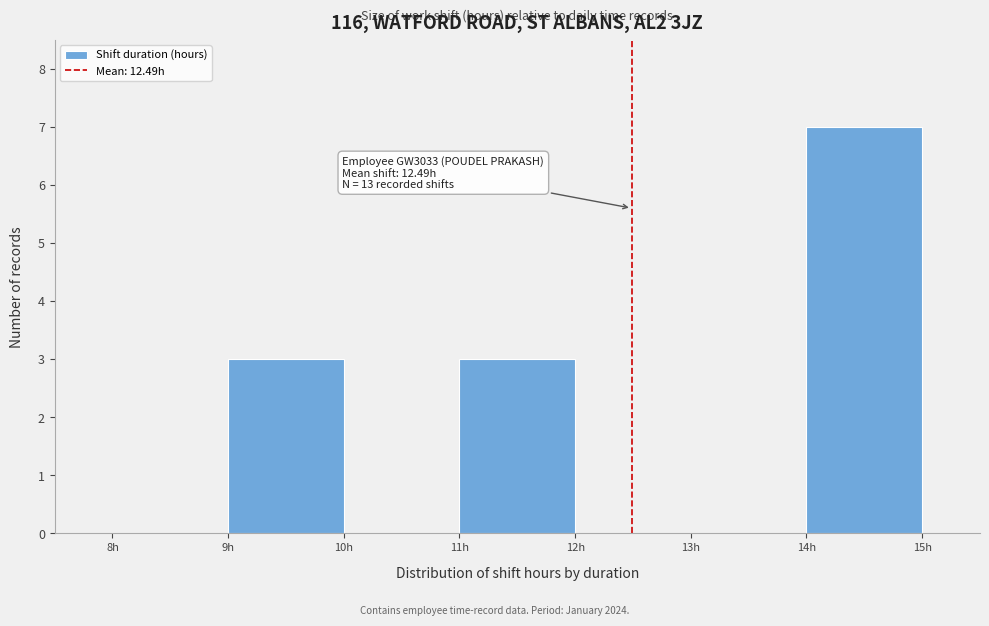

Which range on the x-axis has the tallest bar?

14 to 15